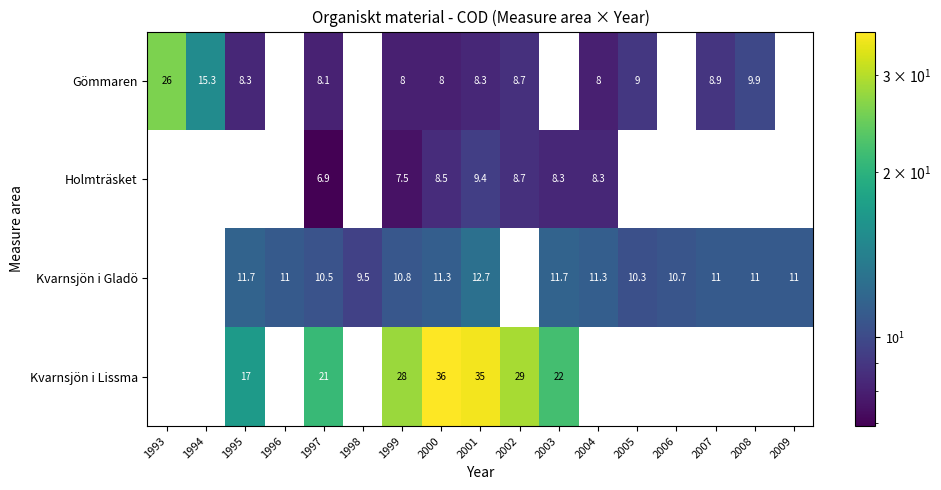

How many series are shown in this chart?

4